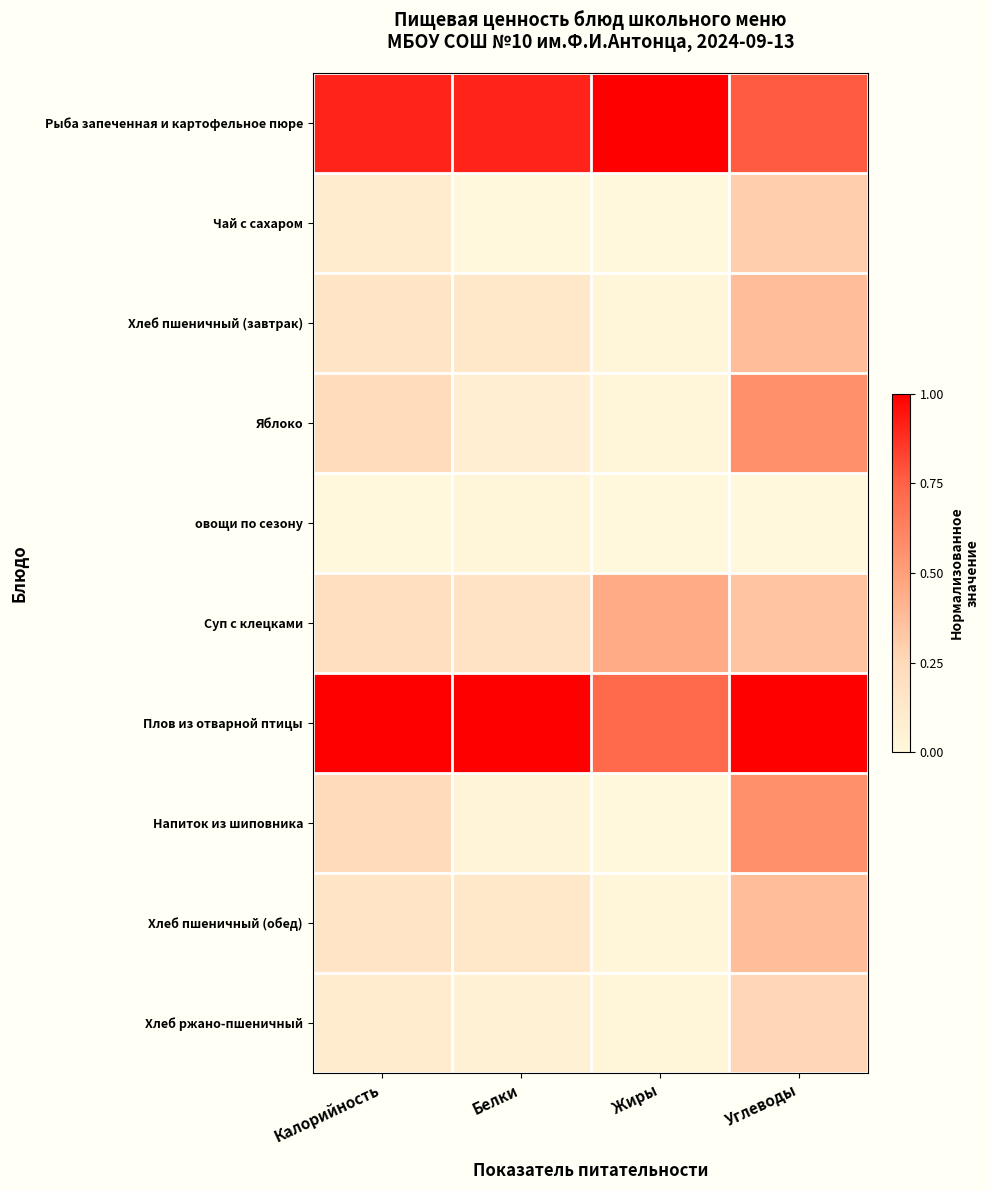

Which series has the widest spread of values?

Напиток из шиповника